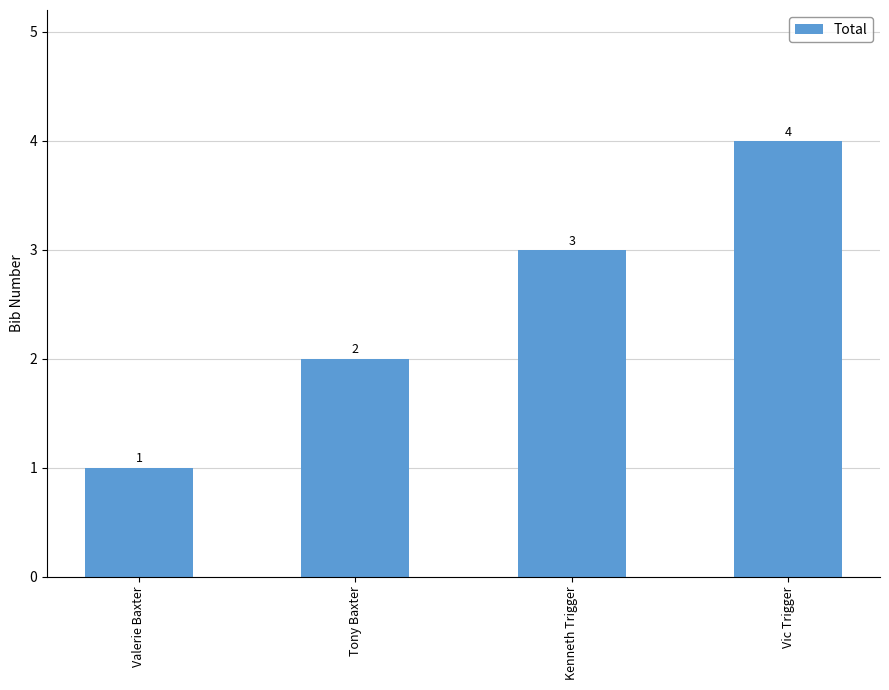

List the labels in order of value, largest first.

Vic Trigger, Kenneth Trigger, Tony Baxter, Valerie Baxter